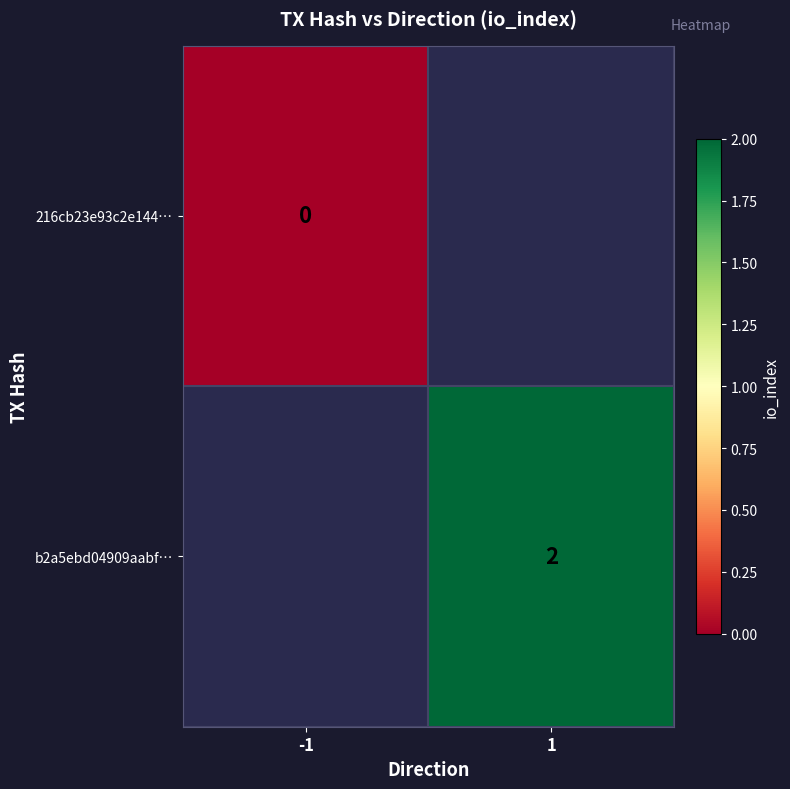

The b2a5ebd04909aabf… series shows 3 at 1. True or false?

False